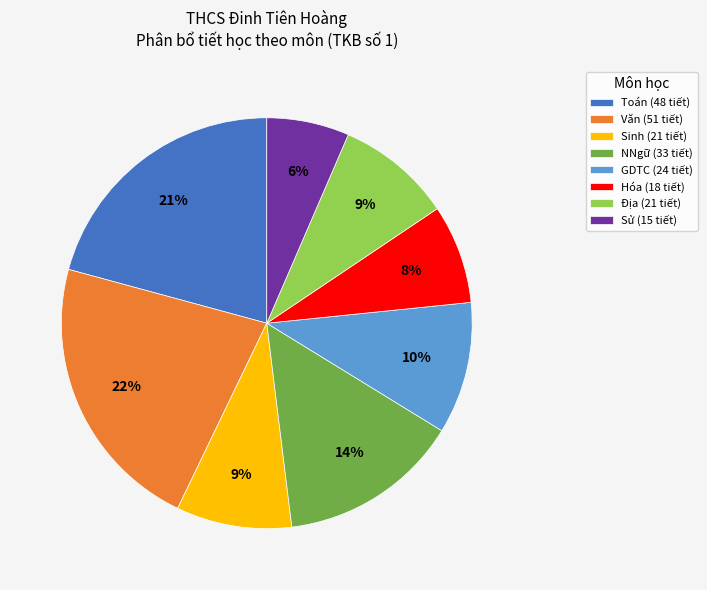

True or false: Sinh accounts for 5% of the total.

False